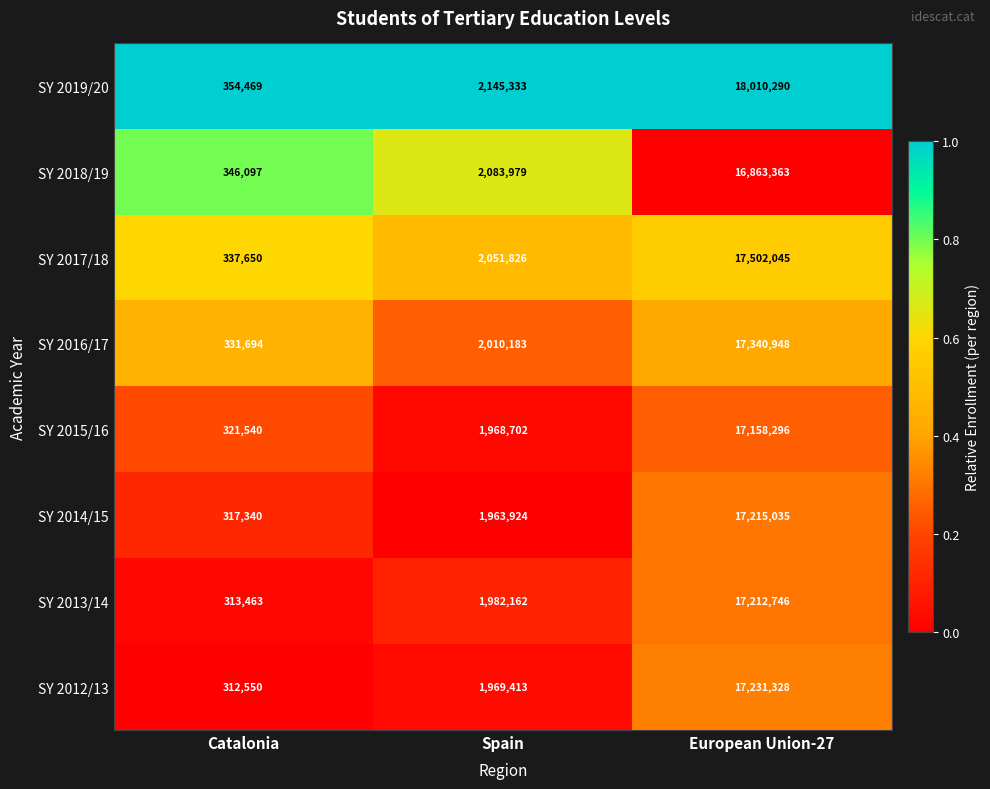

What is the difference between the highest and lowest values at Catalonia?

41919